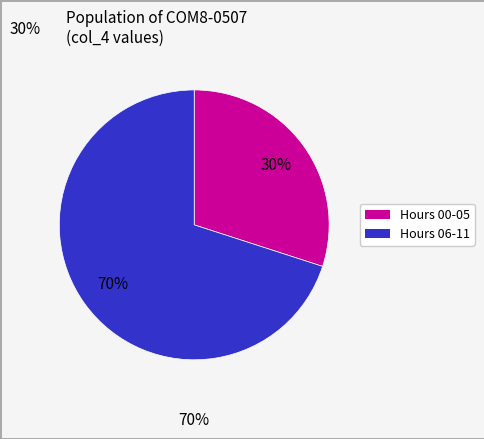

To the nearest percent, what is the average slice percentage?

50%